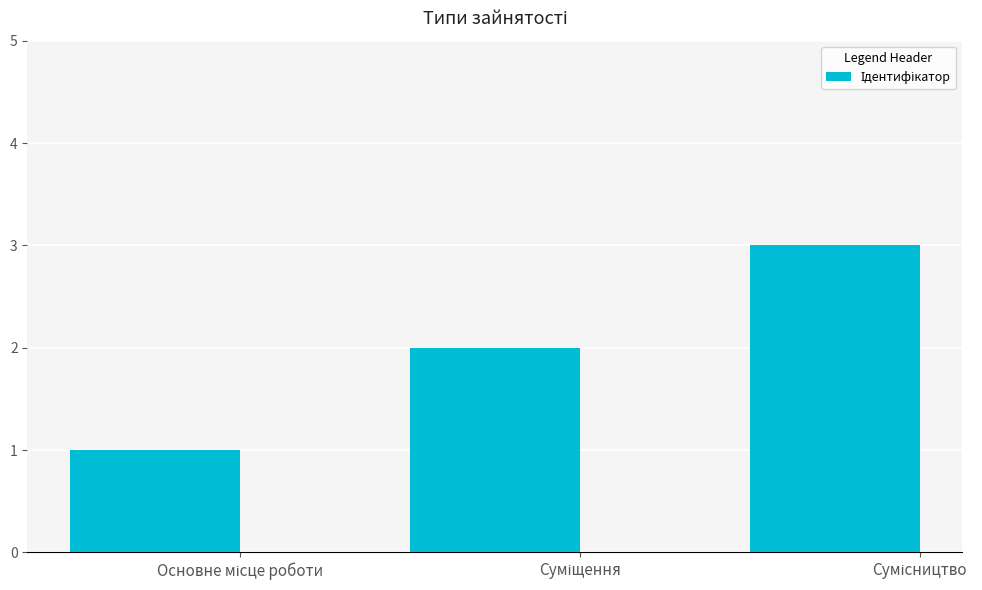

What is the value of the 3rd bar from the left?

3